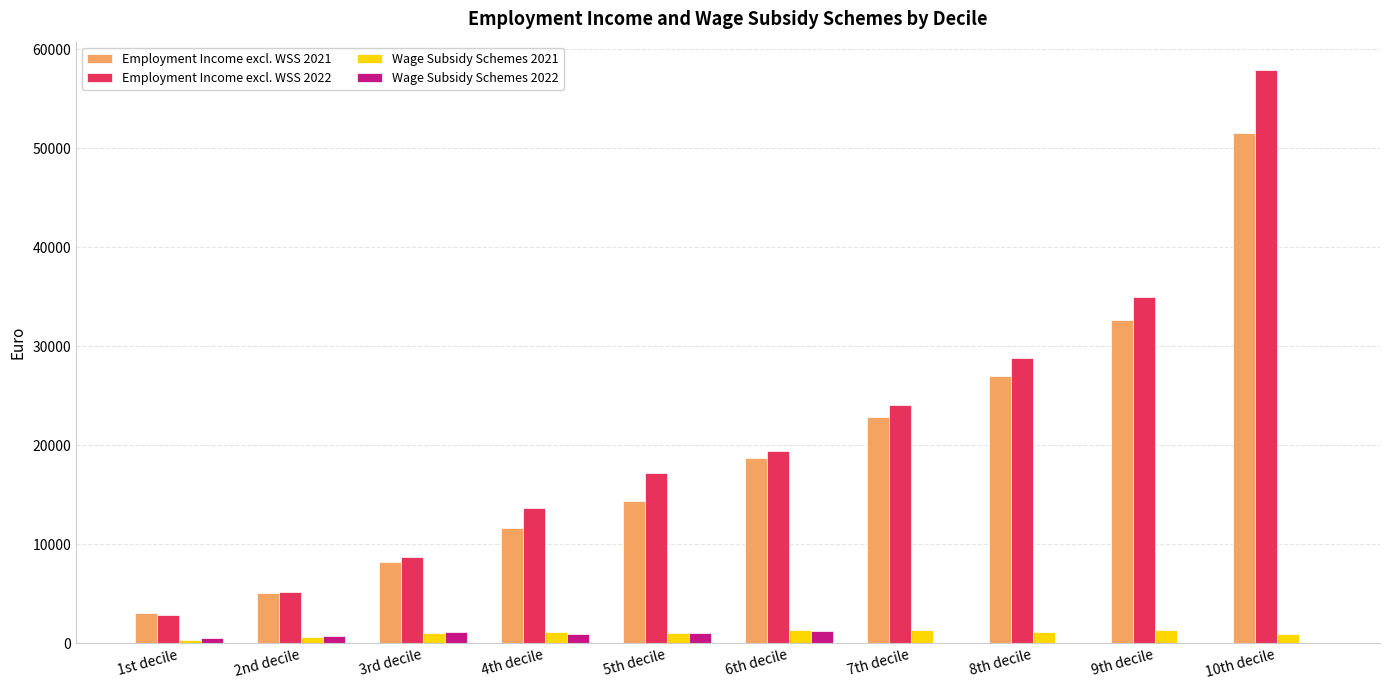

Where does the Wage Subsidy Schemes 2021 series first go above 1136?

4th decile